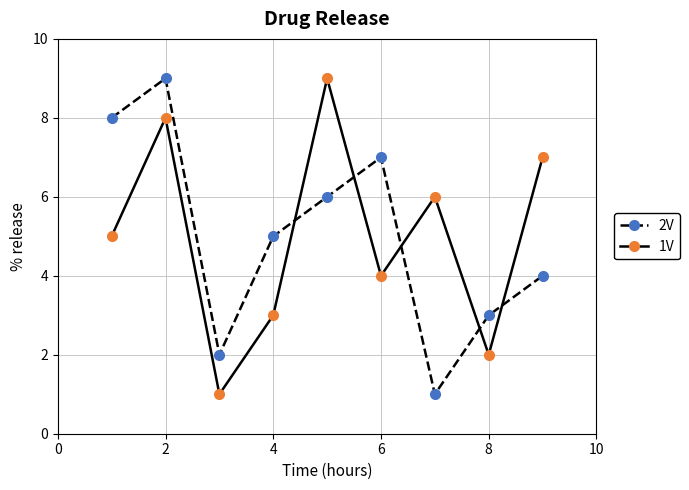

What is the maximum value shown in the chart?

9